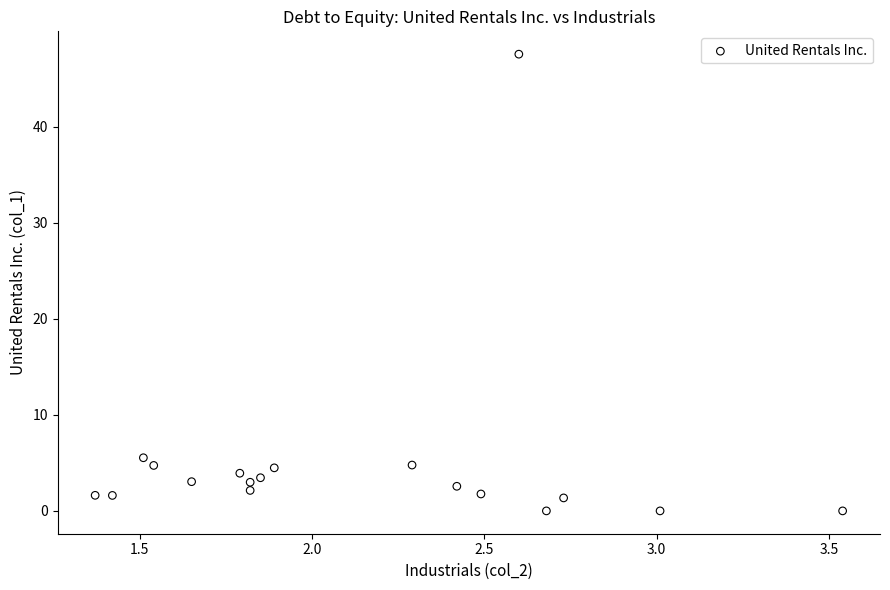

What Y value in the scatter plot is closest to 23?

5.5